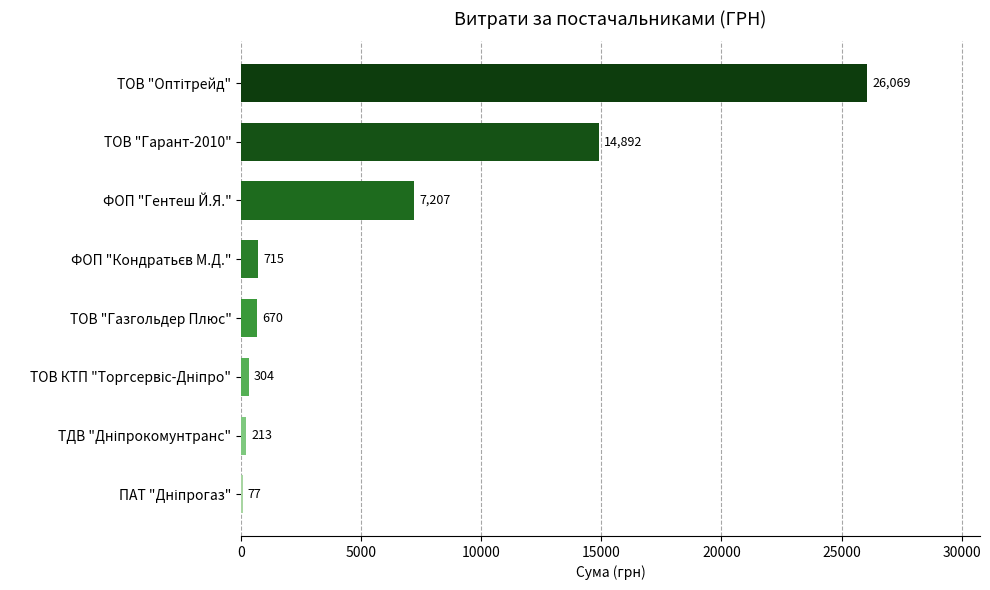

What is the greatest value displayed?

26069.0